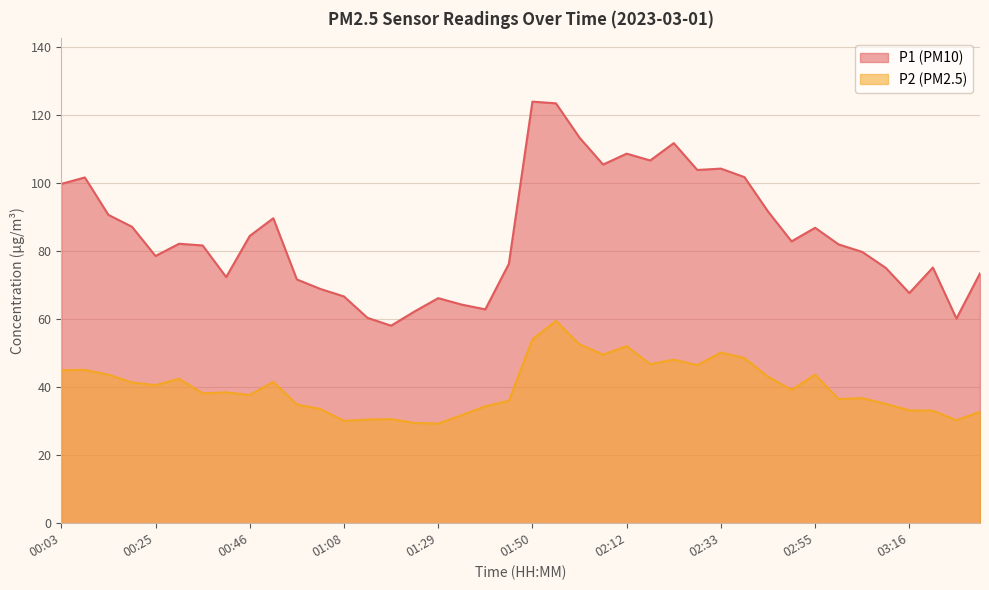

At which category does the chart reach its minimum across all series?

01:29